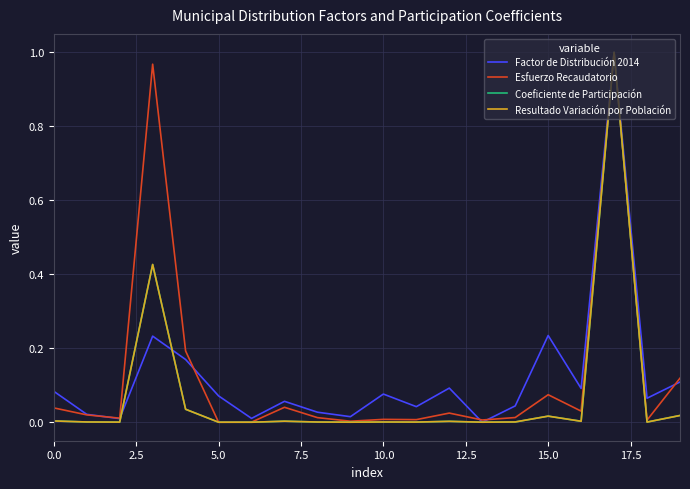

Reading left to right, what are all the values shown in this chart?

Factor de Distribución 2014: 0.1	0.0	0.0	0.2	0.2	0.1	0.0	0.1	0.0	0.0	0.1	0.0	0.1	0.0	0.0	0.2	0.1	1.0	0.1	0.1
Esfuerzo Recaudatorio: 0.0	0.0	0.0	1.0	0.2	0.0	0.0	0.0	0.0	0.0	0.0	0.0	0.0	0.0	0.0	0.1	0.0	1.0	0.0	0.1
Coeficiente de Participación: 0.0	0.0	0.0	0.4	0.0	0.0	0.0	0.0	0.0	0.0	0.0	0.0	0.0	0.0	0.0	0.0	0.0	1.0	0.0	0.0
Resultado Variación por Población: 0.0	0.0	0.0	0.4	0.0	0.0	0.0	0.0	0.0	0.0	0.0	0.0	0.0	0.0	0.0	0.0	0.0	1.0	0.0	0.0